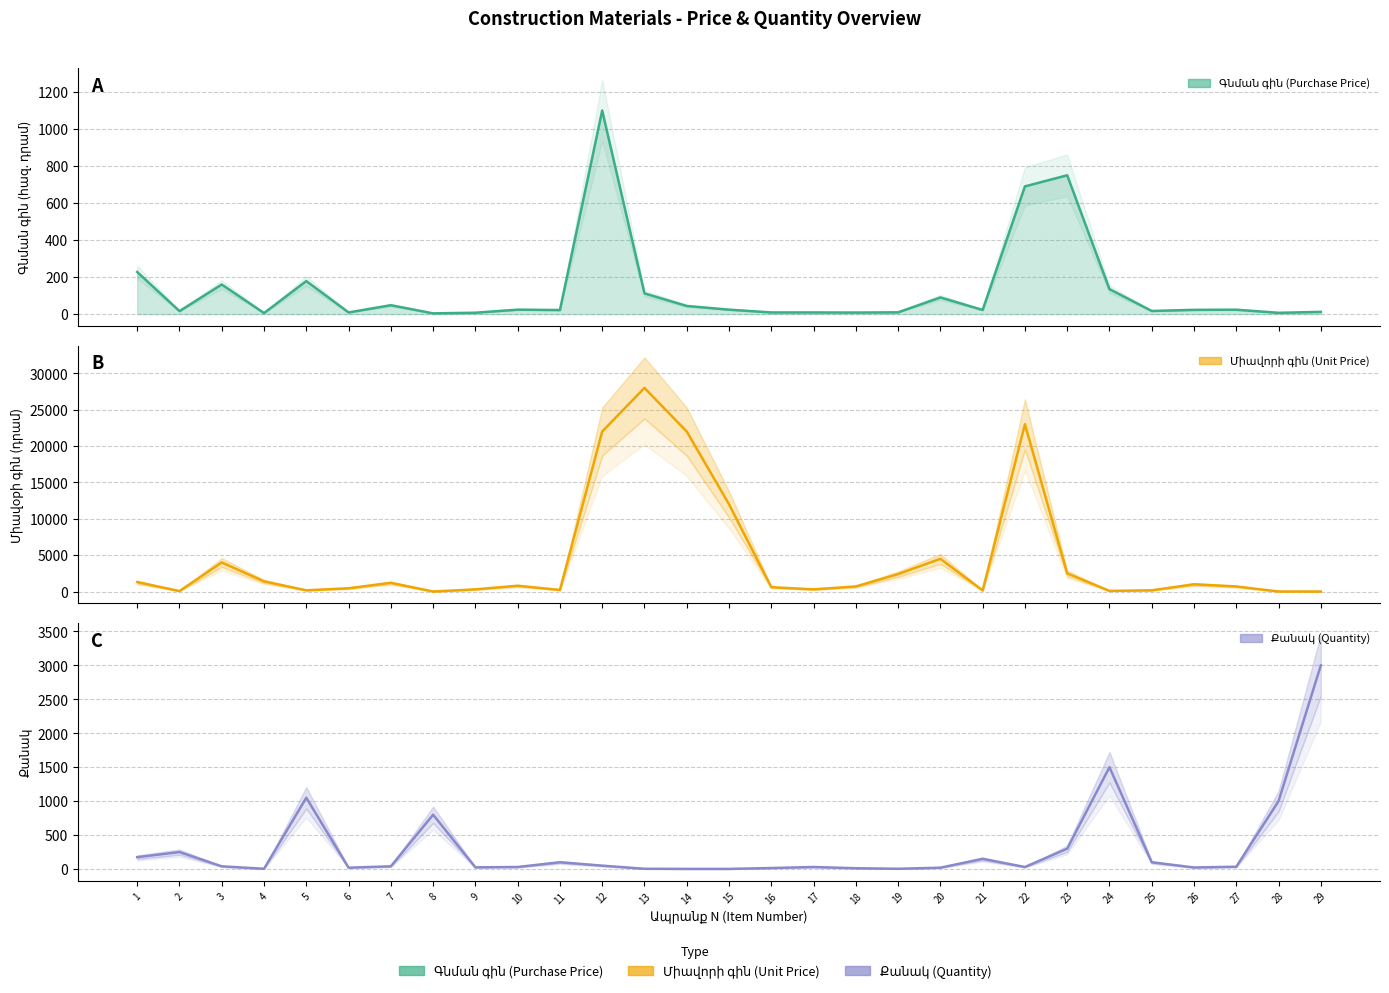

Which series has the largest range (max minus min)?

Միավորի գին (Unit Price)